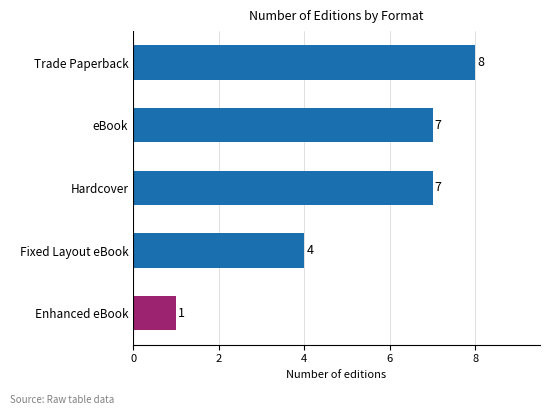

What is the smallest value displayed?

1